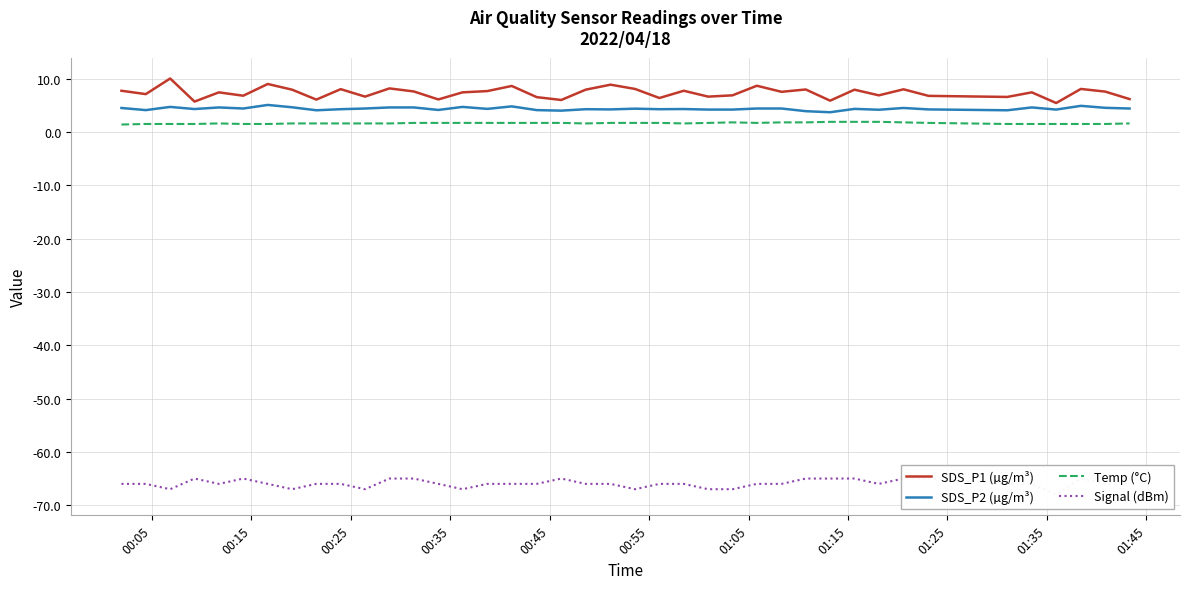

What is the difference between the second highest and second lowest values in the Temp (°C) series?

0.4